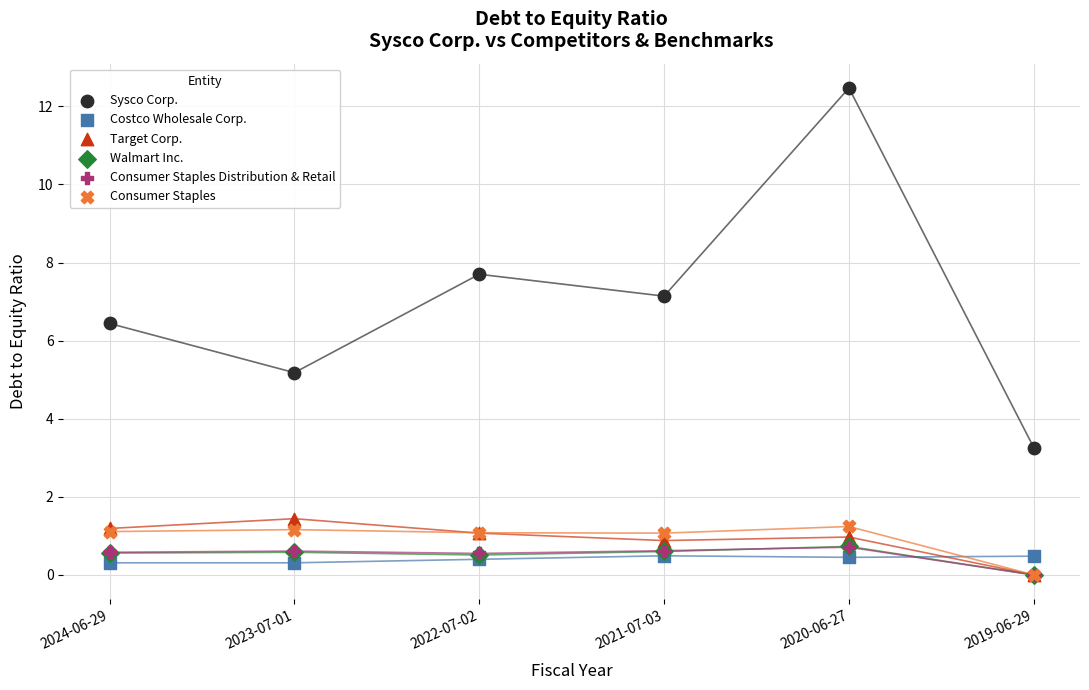

Which series has the largest Y range (max minus min)?

Sysco Corp.